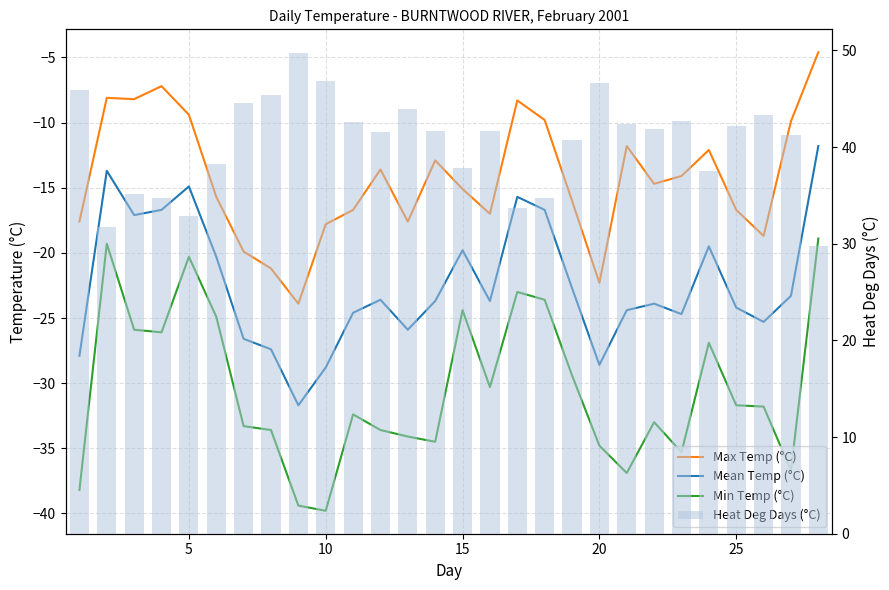

Reading left to right, extract all data points from this chart.

Max Temp (°C): -17.6	-8.1	-8.2	-7.2	-9.4	-15.7	-19.9	-21.2	-23.9	-17.8	-16.7	-13.6	-17.6	-12.9	-15.1	-17.0	-8.3	-9.8	-16.0	-22.3	-11.8	-14.7	-14.1	-12.1	-16.7	-18.7	-9.9	-4.6
Mean Temp (°C): -27.9	-13.7	-17.1	-16.7	-14.9	-20.3	-26.6	-27.4	-31.7	-28.8	-24.6	-23.6	-25.9	-23.7	-19.8	-23.7	-15.7	-16.7	-22.7	-28.6	-24.4	-23.9	-24.7	-19.5	-24.2	-25.3	-23.3	-11.8
Min Temp (°C): -38.2	-19.3	-25.9	-26.1	-20.3	-24.9	-33.3	-33.6	-39.4	-39.8	-32.4	-33.6	-34.1	-34.5	-24.4	-30.3	-23.0	-23.6	-29.4	-34.8	-36.9	-33.0	-35.3	-26.9	-31.7	-31.8	-36.7	-18.9
Heat Deg Days (°C): 45.9	31.7	35.1	34.7	32.9	38.3	44.6	45.4	49.7	46.8	42.6	41.6	43.9	41.7	37.8	41.7	33.7	34.7	40.7	46.6	42.4	41.9	42.7	37.5	42.2	43.3	41.3	29.8